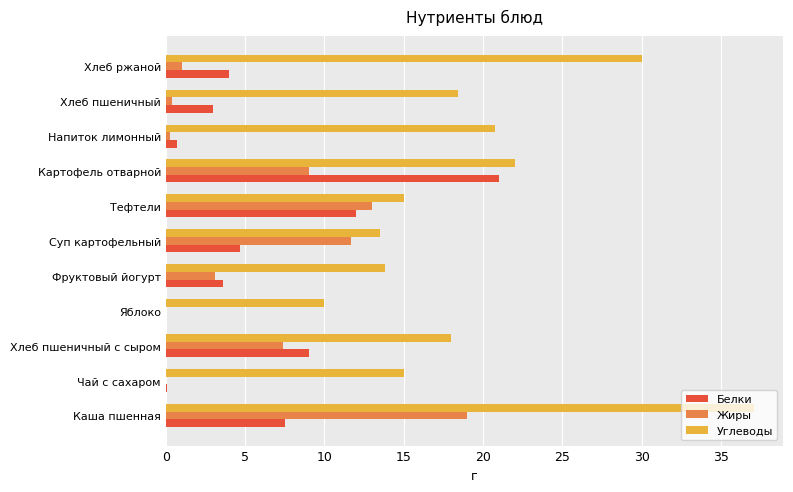

Which series changed the most between Чай с сахаром and Напиток лимонный?

Углеводы